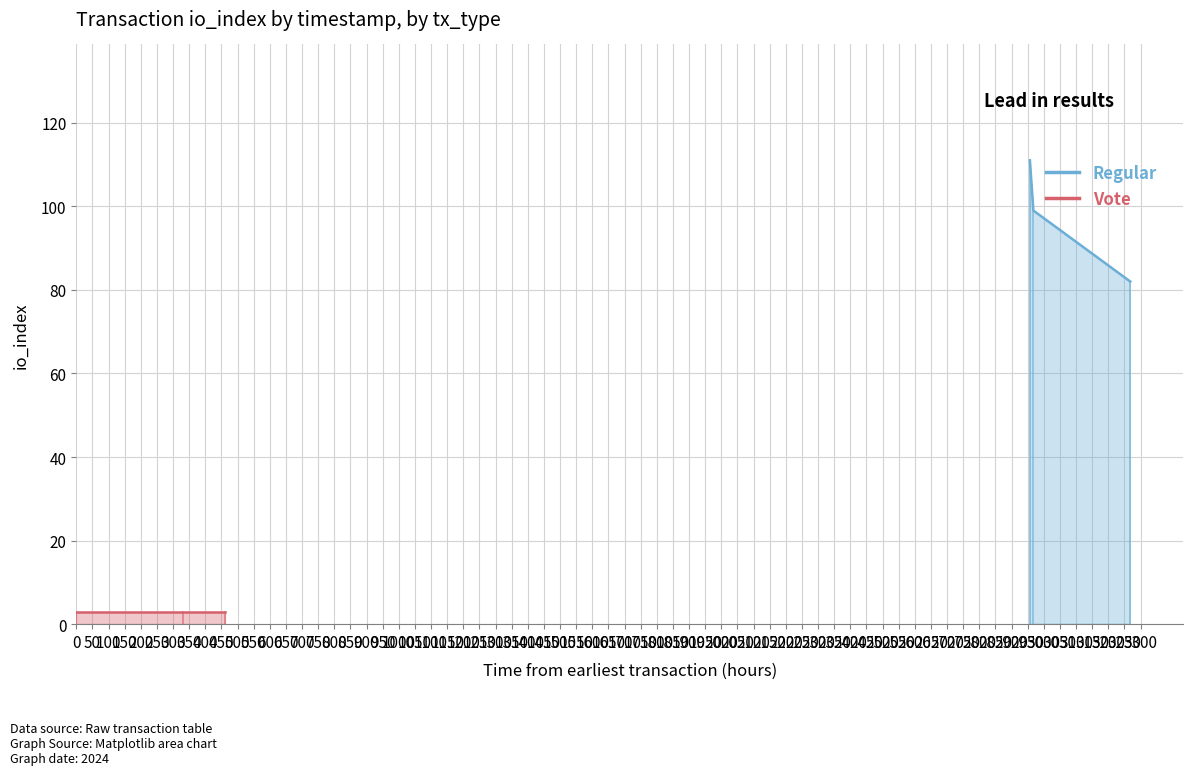

What is the average value?

97